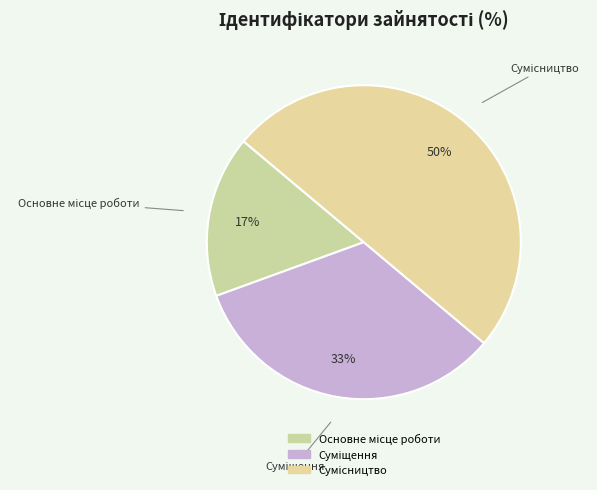

Count the number of slices in the pie.

3